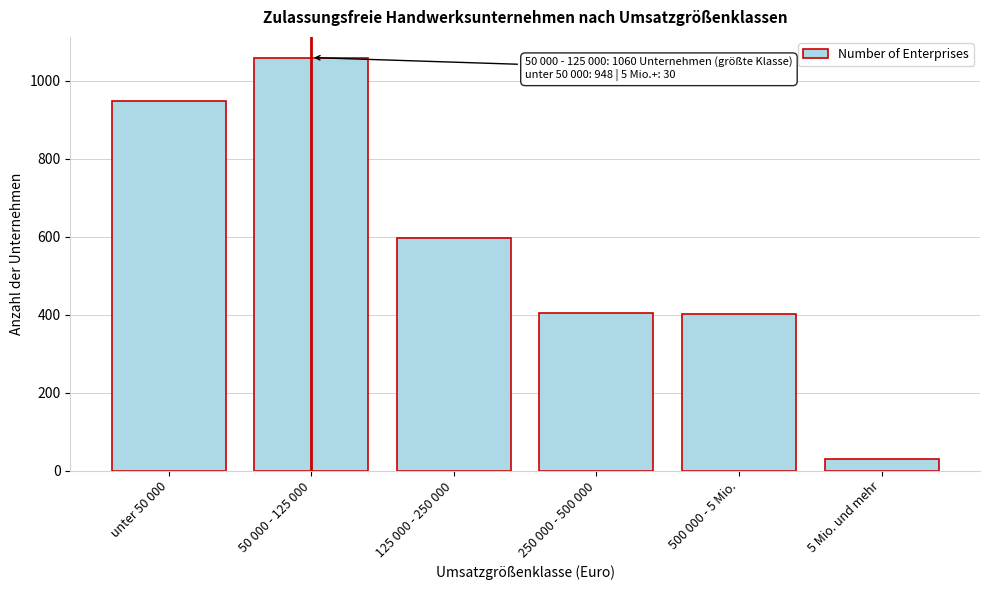

Where is the data nearest to the value 545?

125 000 - 250 000